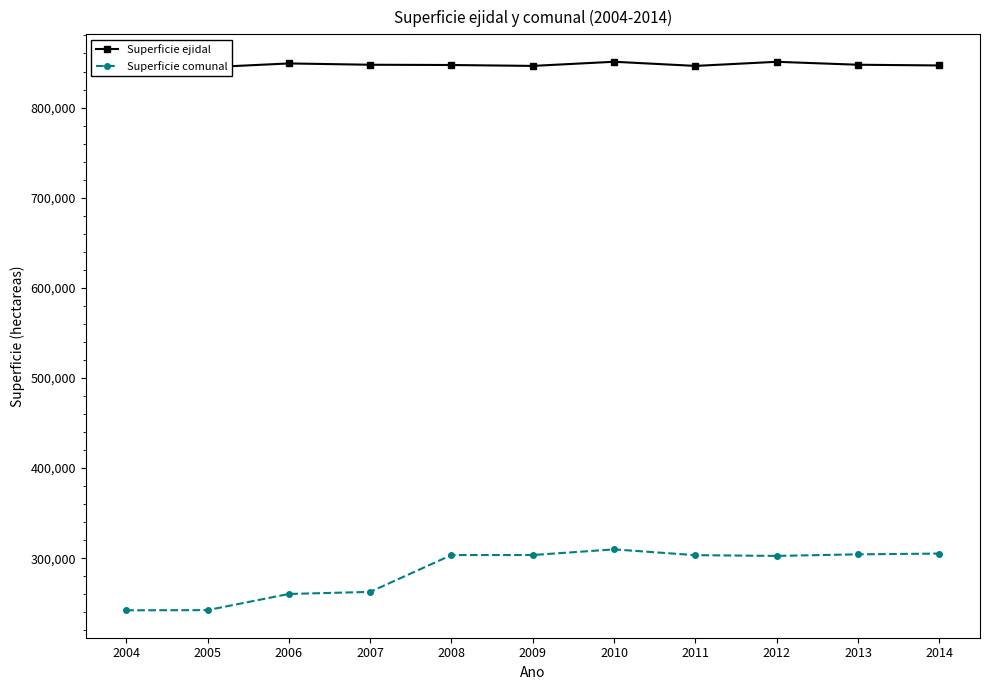

What is the difference between the Superficie comunal values at 2010 and 2006?

49460